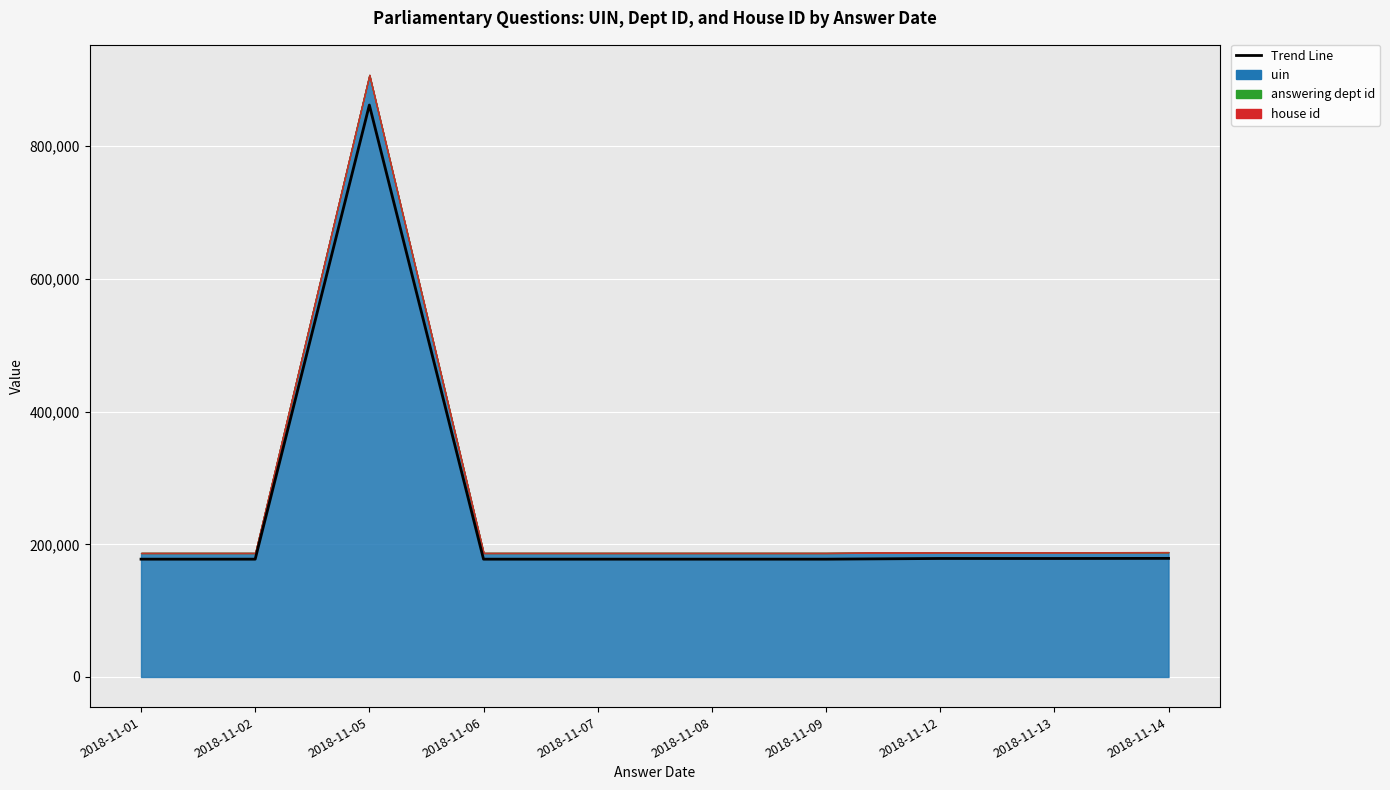

Reading right to left, transcribe all the data shown in this chart.

2018-11-14=178781.4	2018-11-13=178604.8	2018-11-12=178632.3	2018-11-09=177586.4	2018-11-08=177587.3	2018-11-07=177582.5	2018-11-06=177579.7	2018-11-05=862088.9	2018-11-02=177582.5	2018-11-01=177579.7